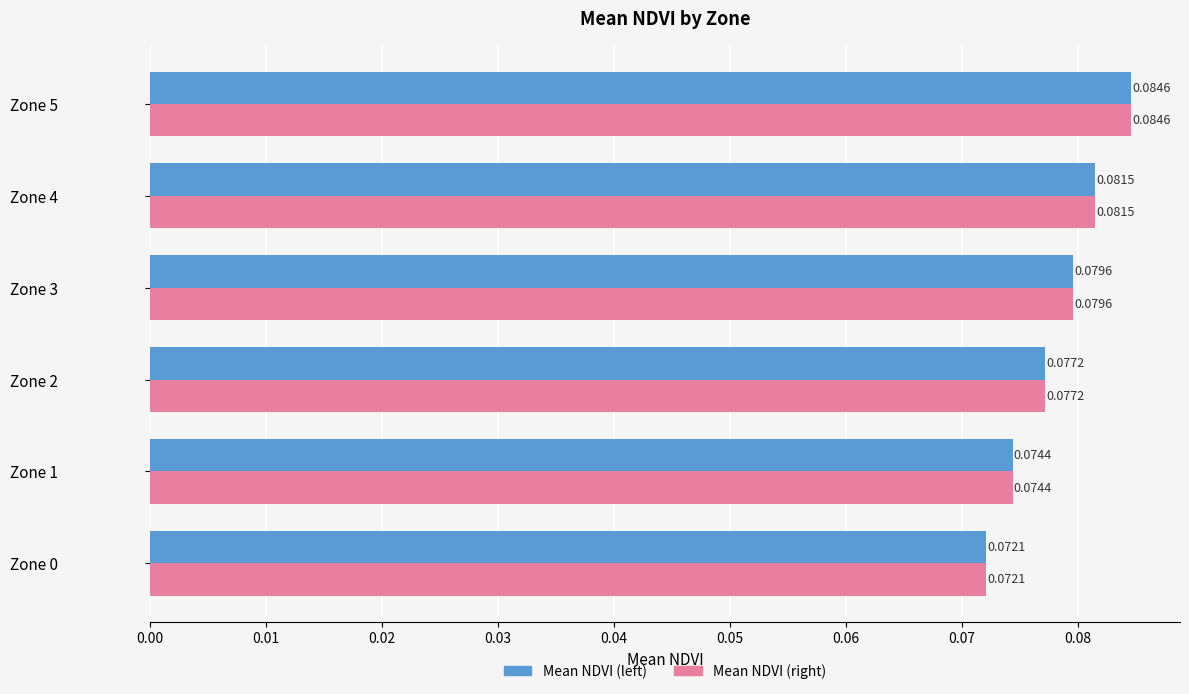

Rank the categories by Mean NDVI (right) value from lowest to highest.

Zone 0, Zone 1, Zone 2, Zone 3, Zone 4, Zone 5